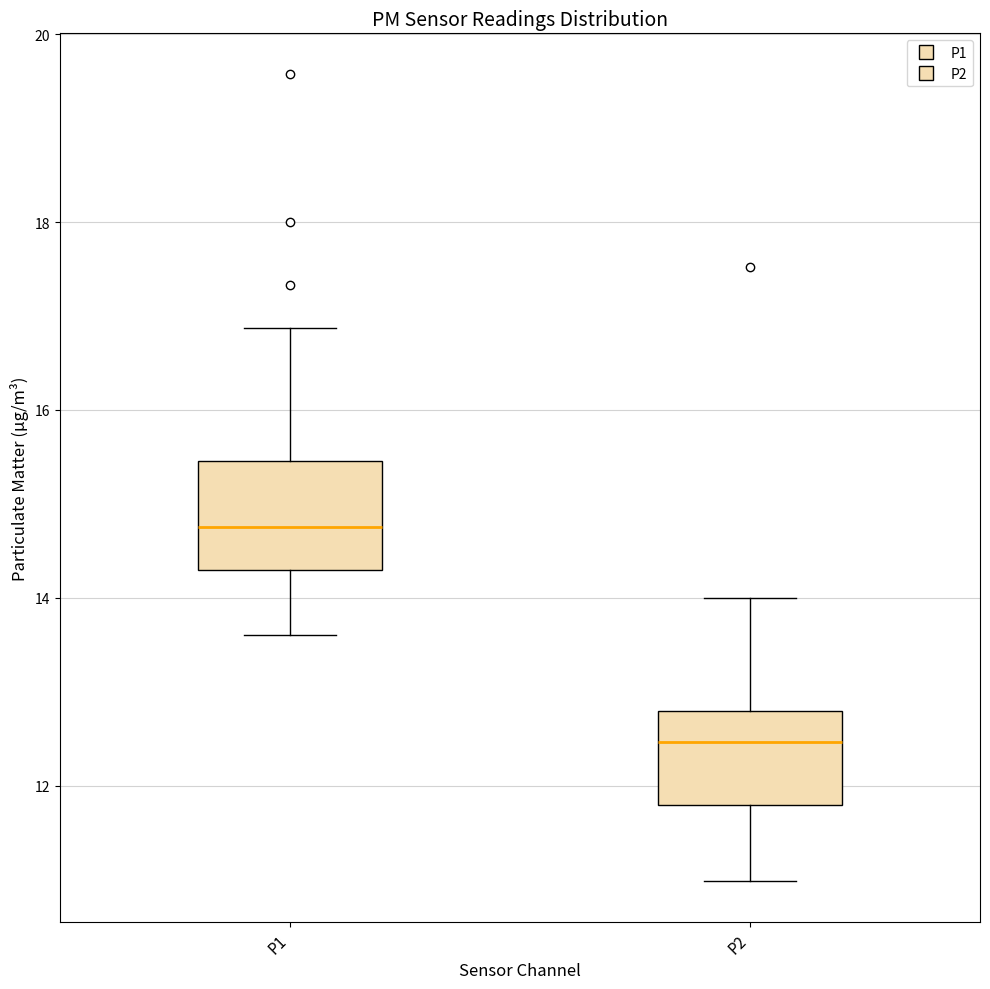

Where does the lower whisker of the box for P2 end on the y-axis? The values are not printed on the chart, so give them approximately, as read against the axis.

11.0